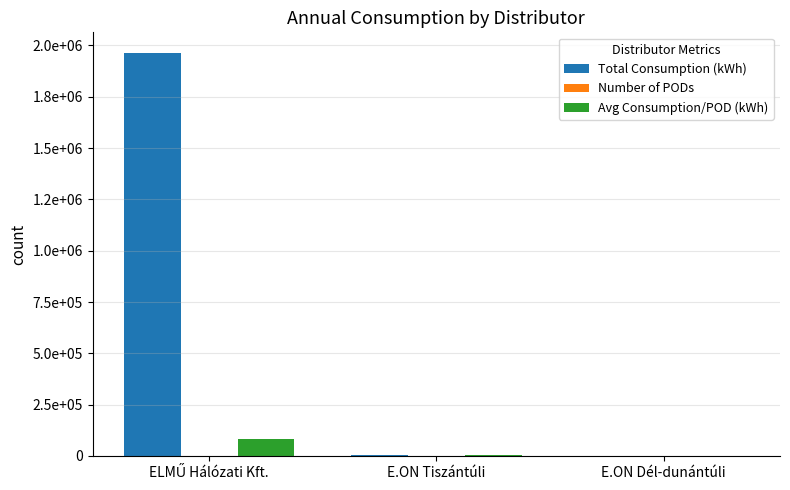

Are the bars horizontal?

No